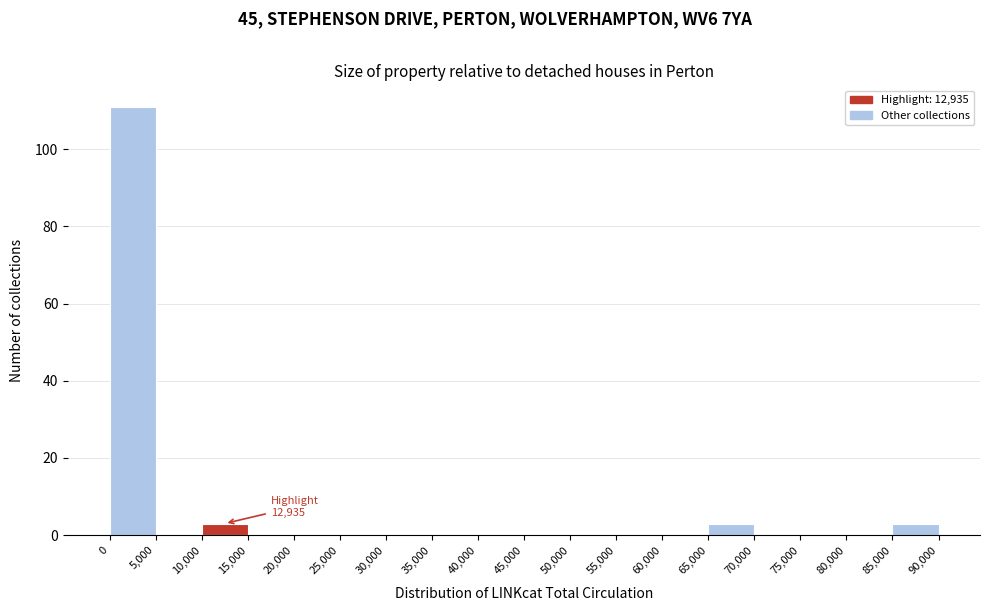

Which range on the x-axis has the tallest bar?

0 to 5,000